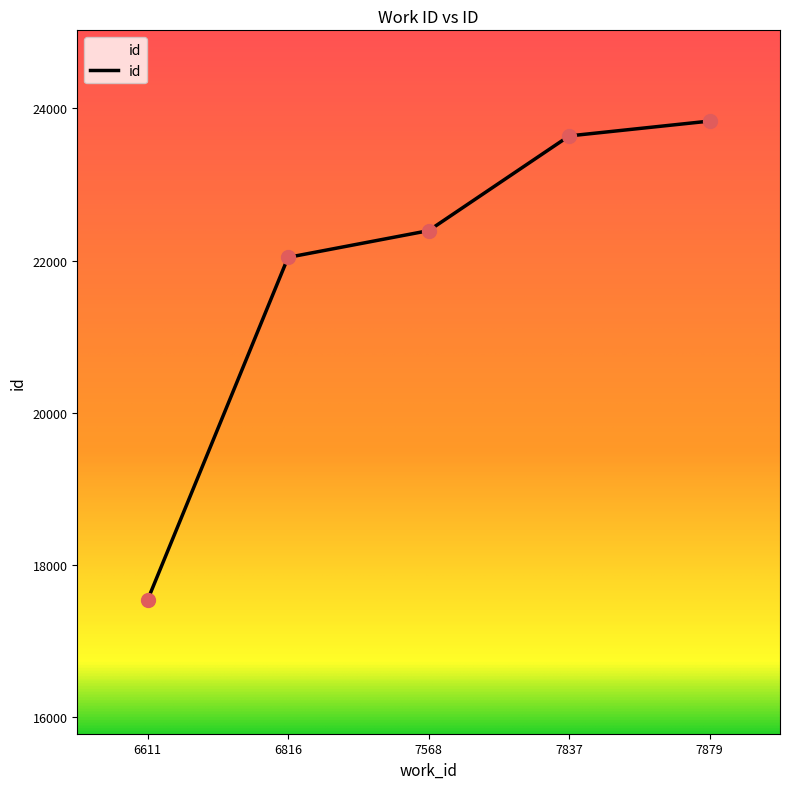

Approximately how many times larger is the value at 7568 compared to 7879?

0.9